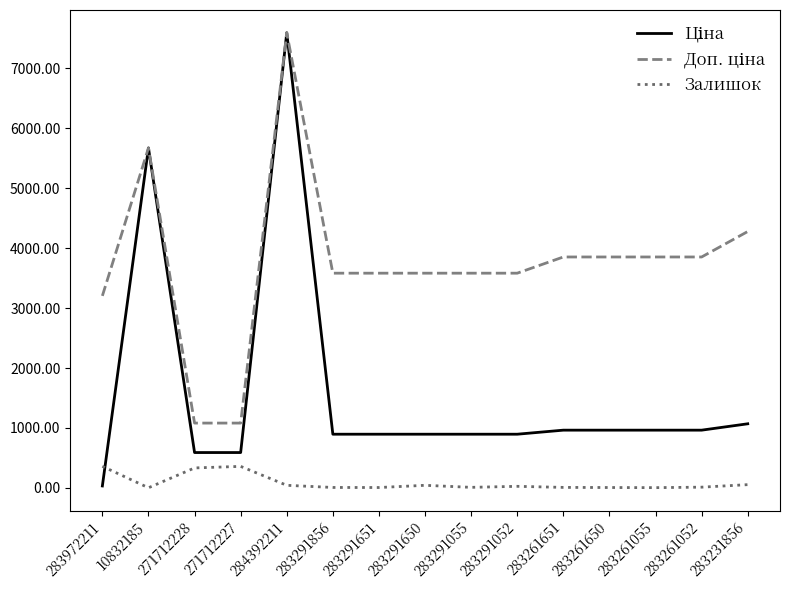

What is the spread (max minus min) of values at 271712228?

748.7